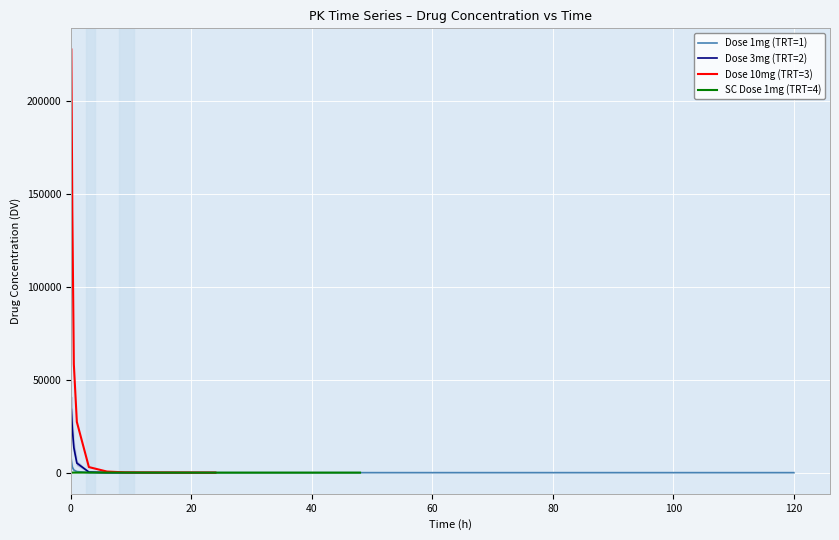

What is the sum of the Dose 1mg (TRT=1) values at 40 and 100?

1426.4